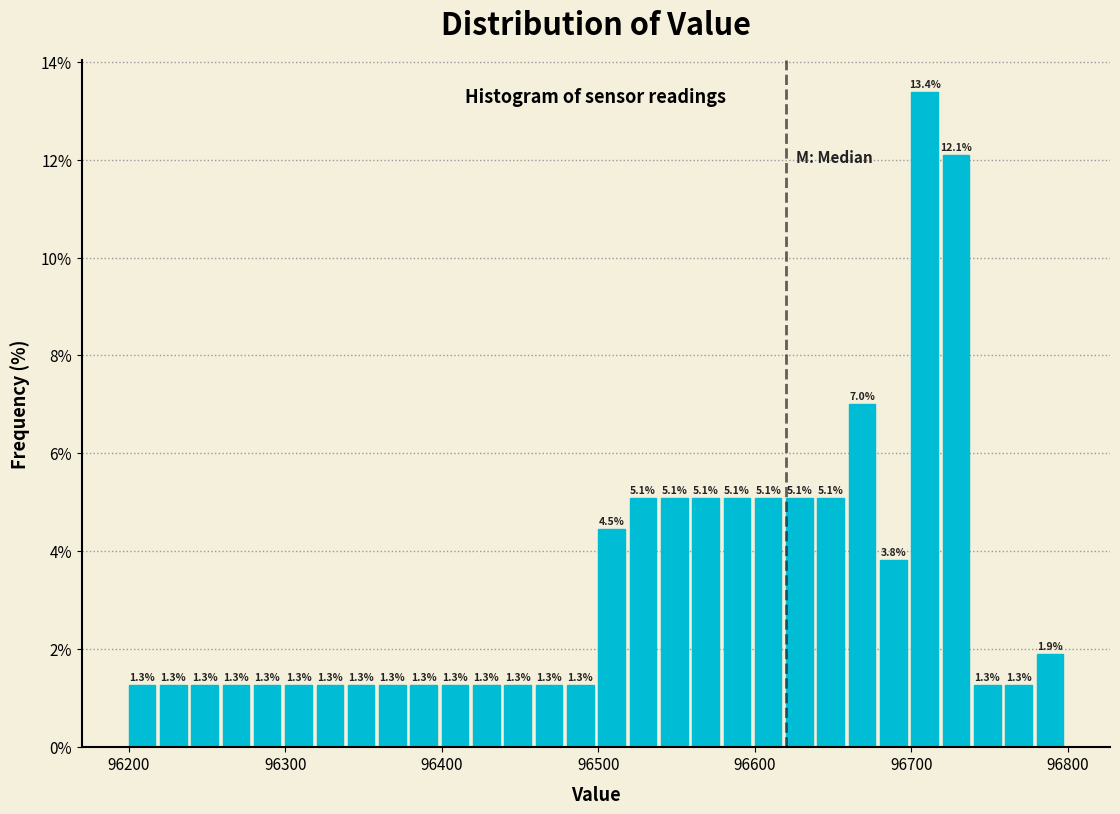

Around what value on the x-axis is the tallest bar? Give the approximate position of its centre, as read against the axis.

96710